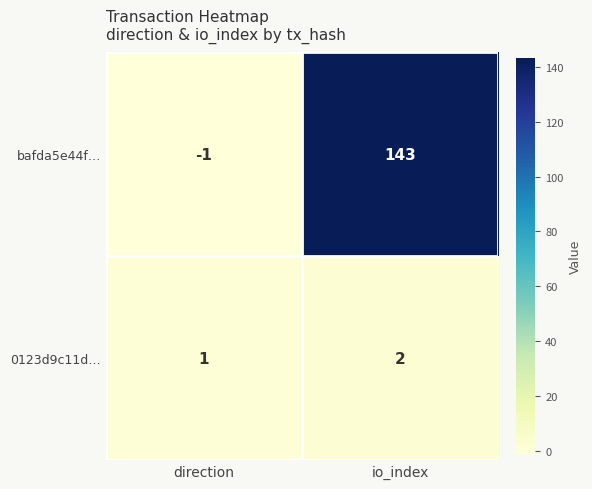

Which label corresponds to the largest value in the chart?

io_index